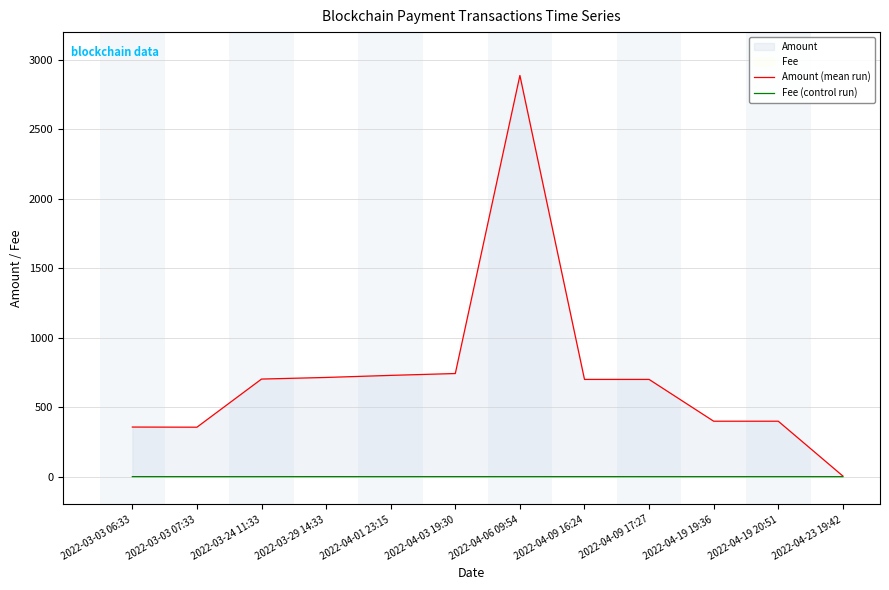

At which category does Fee (control run) reach its first local peak?

2022-03-29 14:33